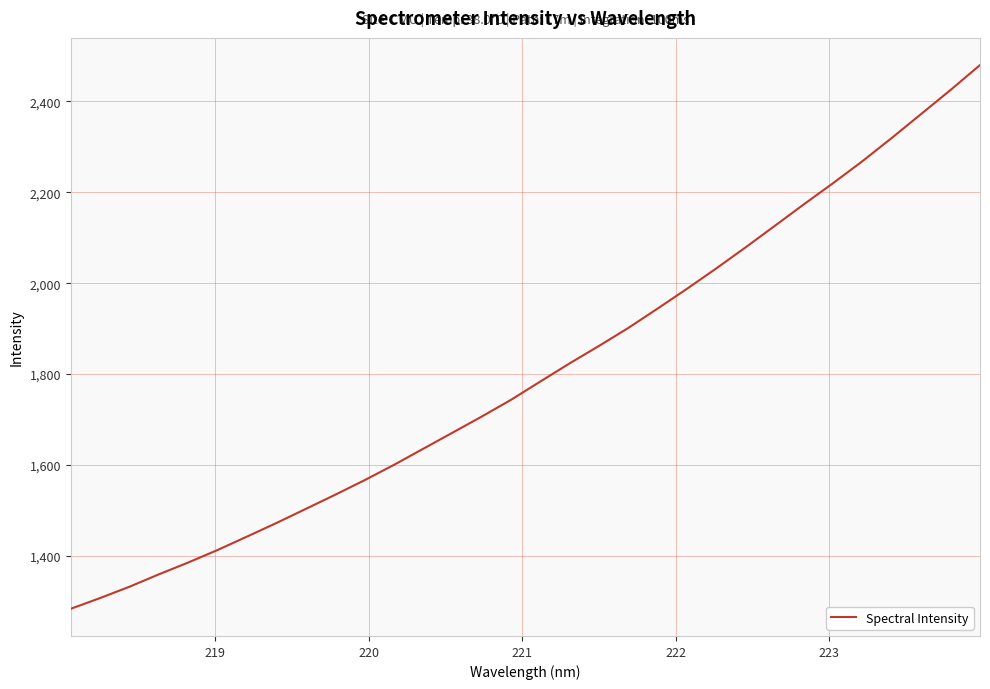

What is the greatest value displayed?

2480.0